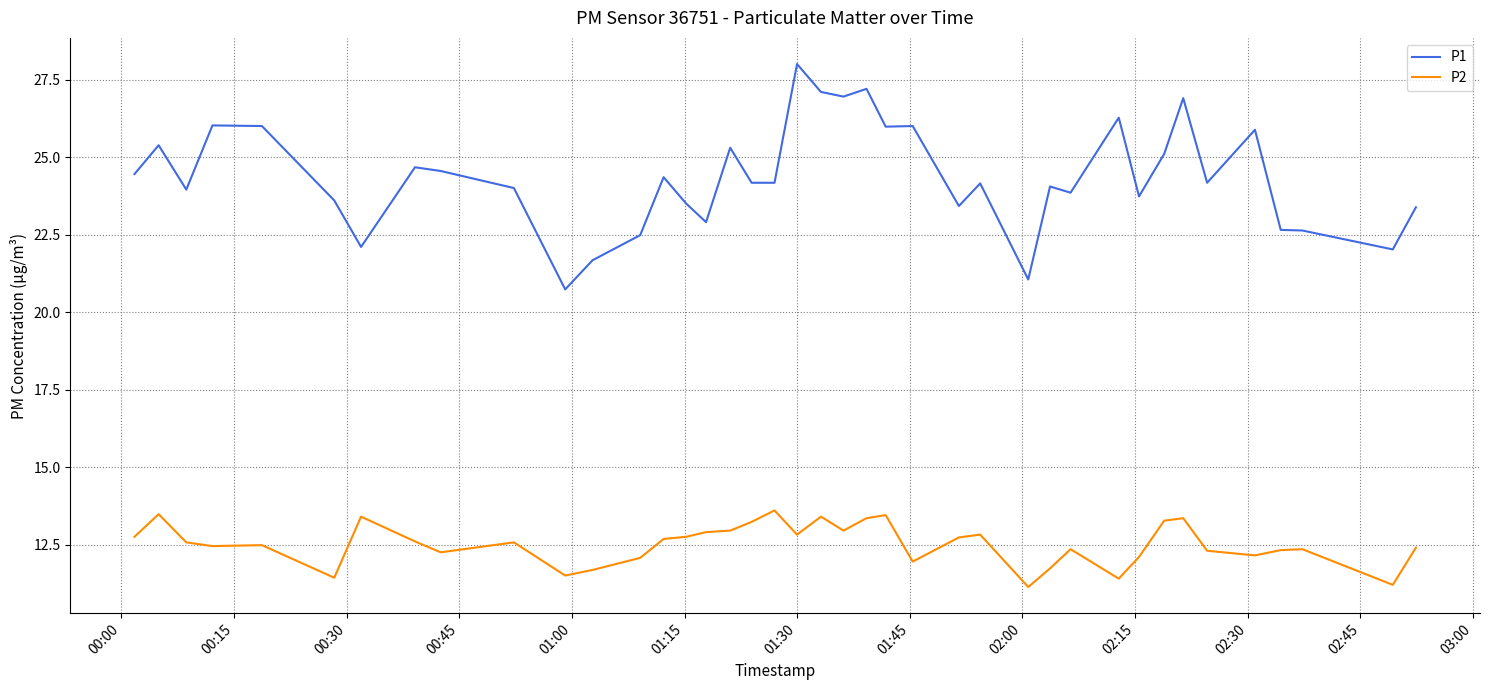

What is the difference between the maximum and minimum values in the P2 series?

2.5